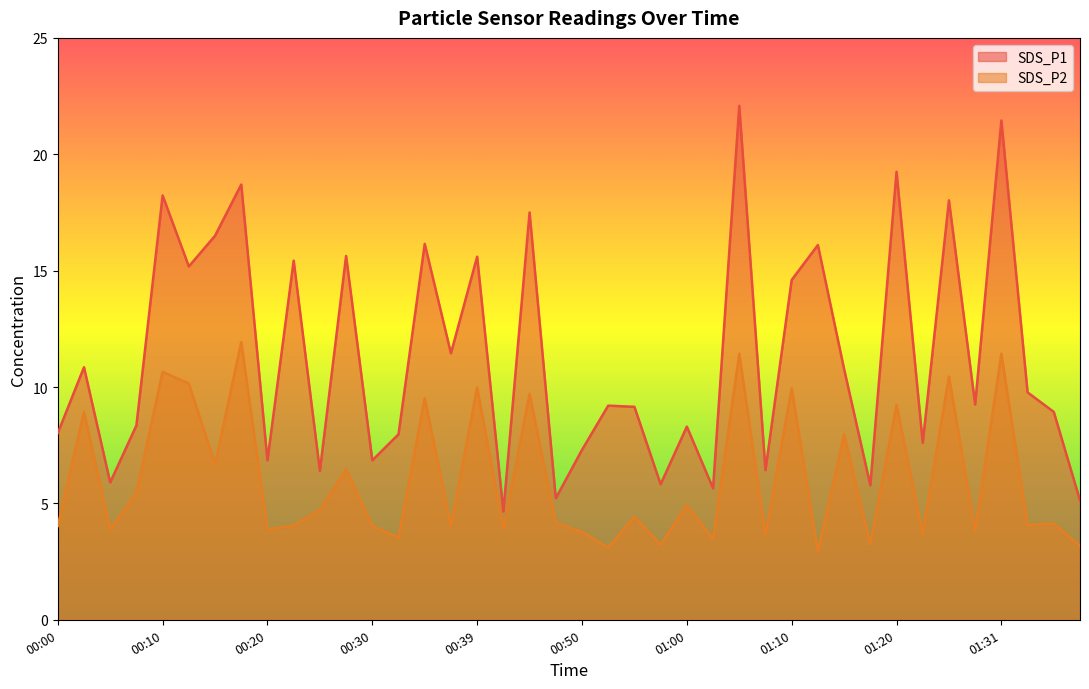

How many data points in SDS_P1 are less than 9?

18